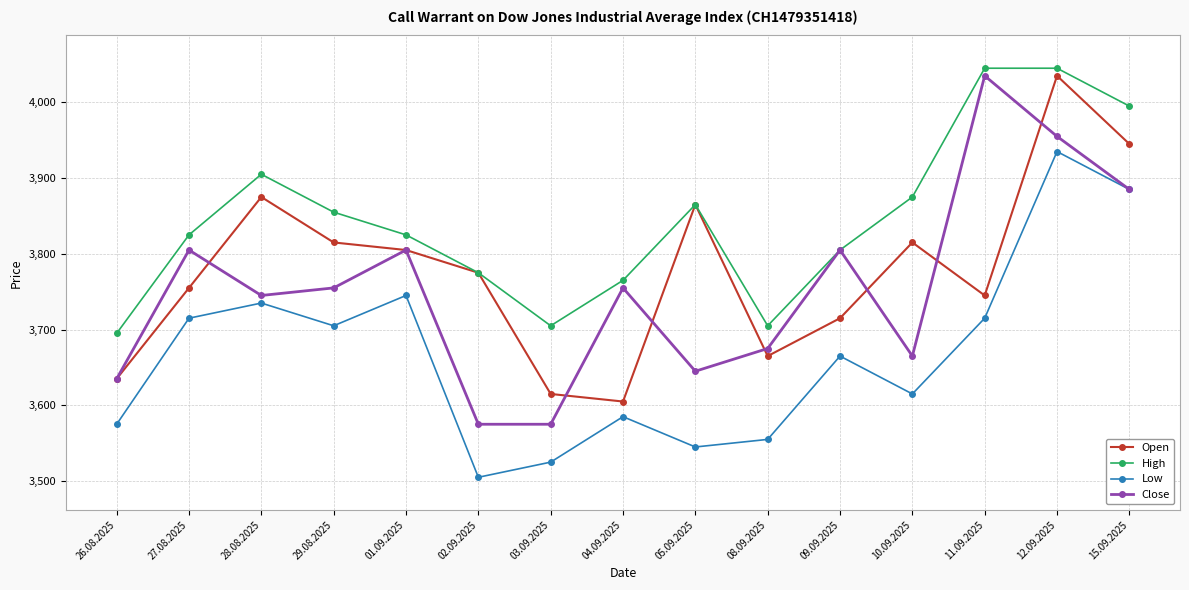

Which series has the largest total across all categories?

High